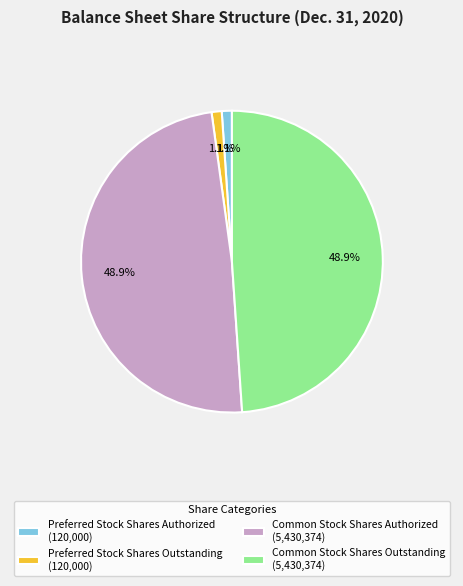

What is the ratio of the value at Common Stock Shares Outstanding (5,430,374) to the value at Common Stock Shares Authorized (5,430,374)?

1.0